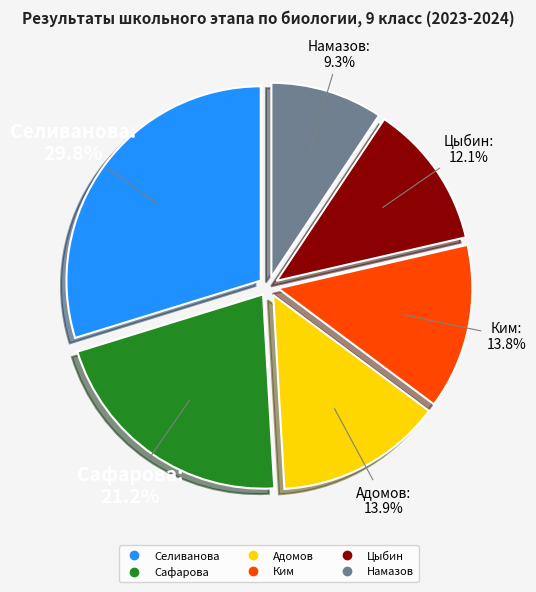

How many slices are in this pie chart?

6